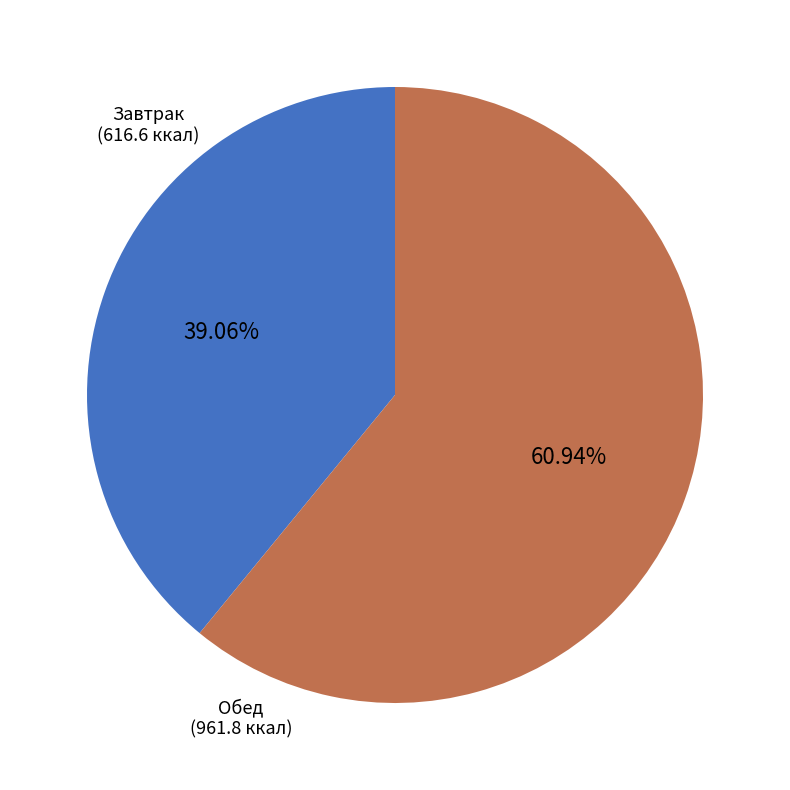

To the nearest percent, what is the difference between the largest and smallest slice percentages?

22%